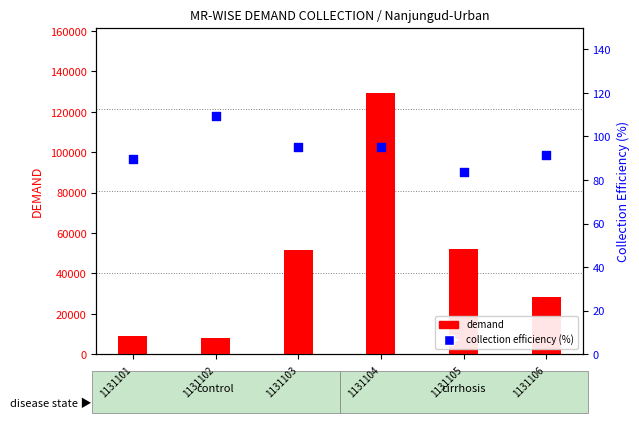

Which series contains the lowest Y value?

collection efficiency (%)